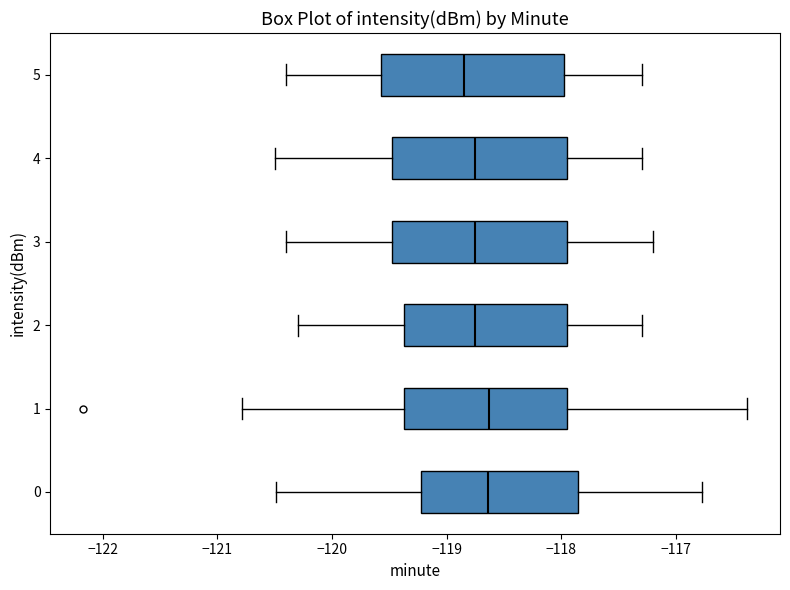

Reading bottom to top, transcribe this box plot: for each box, give where its median line is, the range the box spans, and where its two whiskers end, as read against the x-axis. The values are not printed on the chart, so give them approximately, as read against the axis.

0: median -118.6, box -119.2 to -117.9, whiskers -120.5 to -116.8
1: median -118.6, box -119.4 to -117.9, whiskers -120.8 to -116.4
2: median -118.7, box -119.4 to -117.9, whiskers -120.3 to -117.3
3: median -118.7, box -119.5 to -117.9, whiskers -120.4 to -117.2
4: median -118.7, box -119.5 to -117.9, whiskers -120.5 to -117.3
5: median -118.8, box -119.6 to -118.0, whiskers -120.4 to -117.3